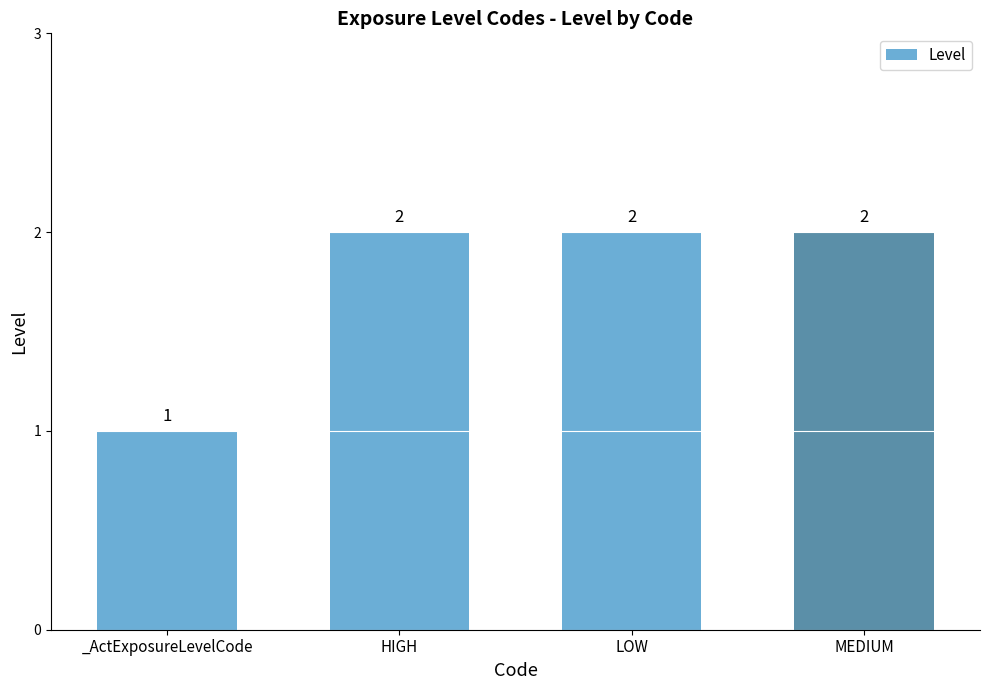

What is the value of the 1st bar from the left?

1